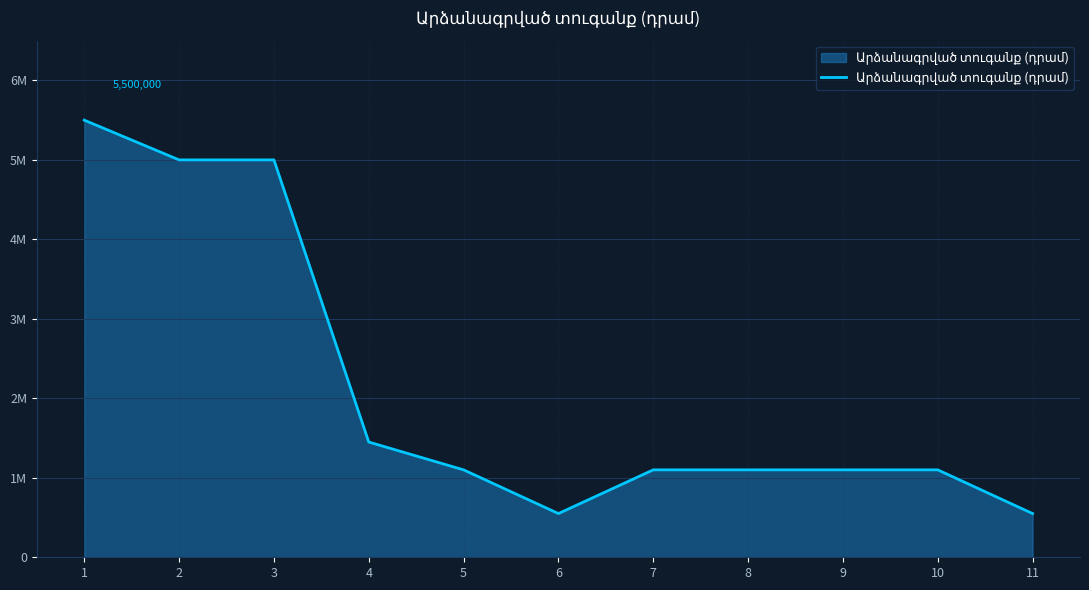

True or false: the data shows 550000 at 6.

True